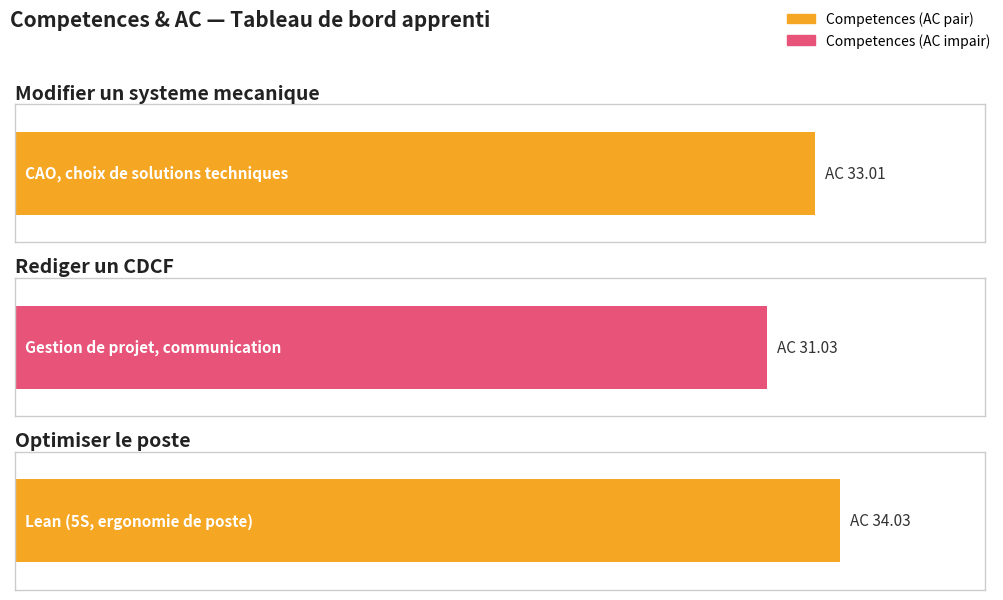

Reading left to right, transcribe all the data shown in this chart.

CAO, choix de solutions techniques=33.0	Gestion de projet, communication=31.0	Lean (5S, ergonomie de poste)=34.0